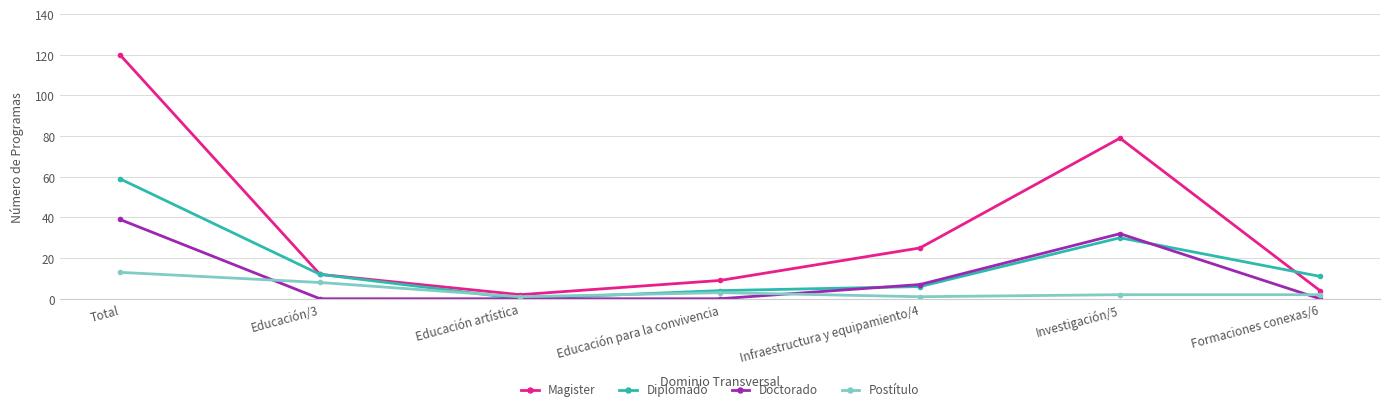

In Diplomado, how many points are higher than both neighbors (excluding endpoints)?

1